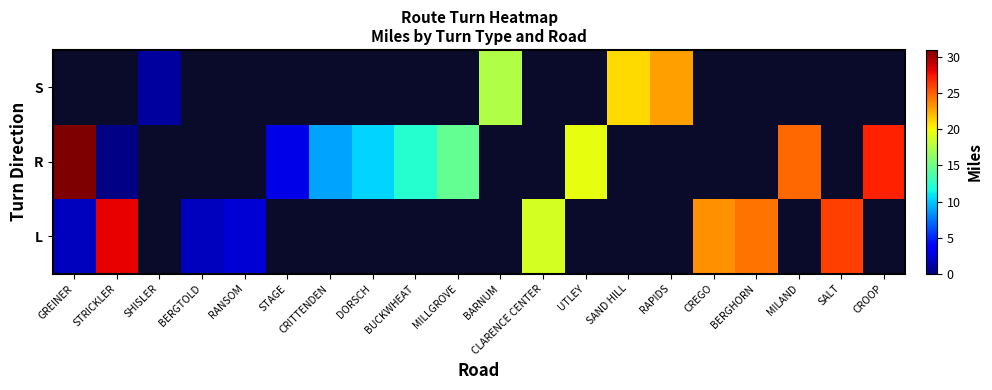

Which category has the highest value in the R series?

GREINER